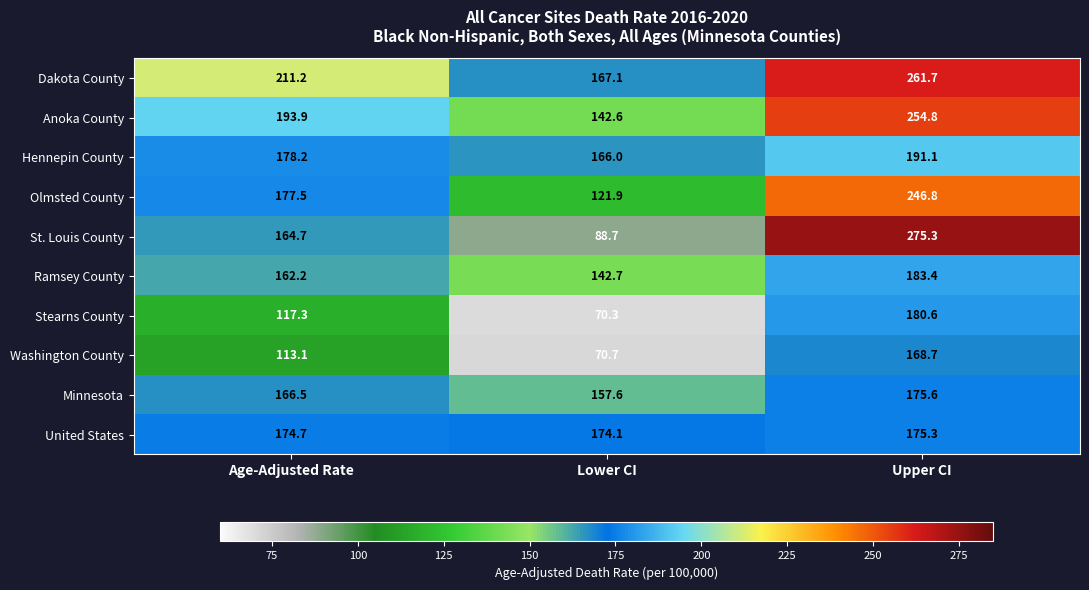

What is the difference between the highest and lowest values at Lower CI?

103.8